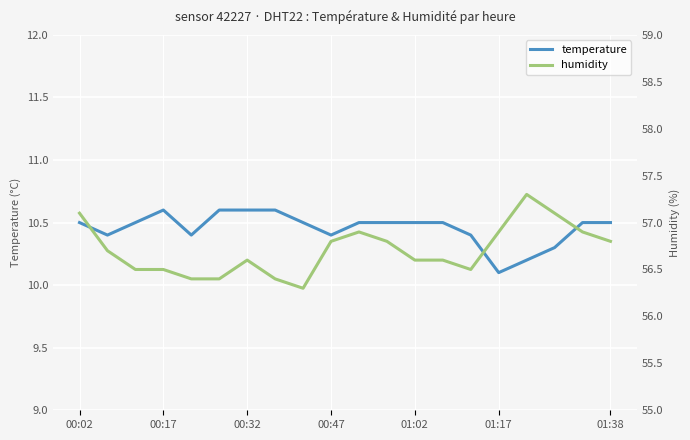

What is the greatest value displayed?

57.3